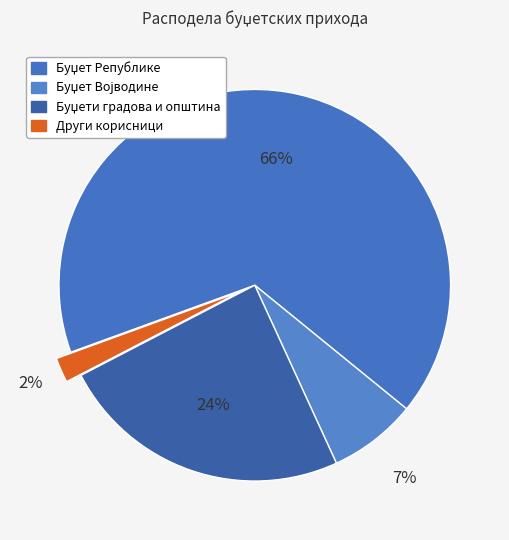

How many slices are in this pie chart?

4